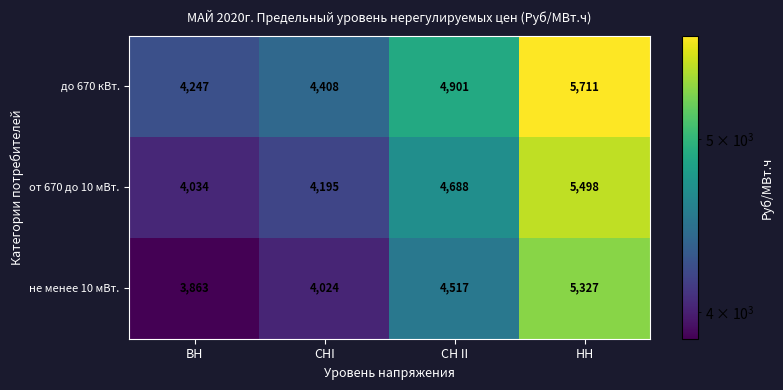

What is the spread (max minus min) of values at НН?

384